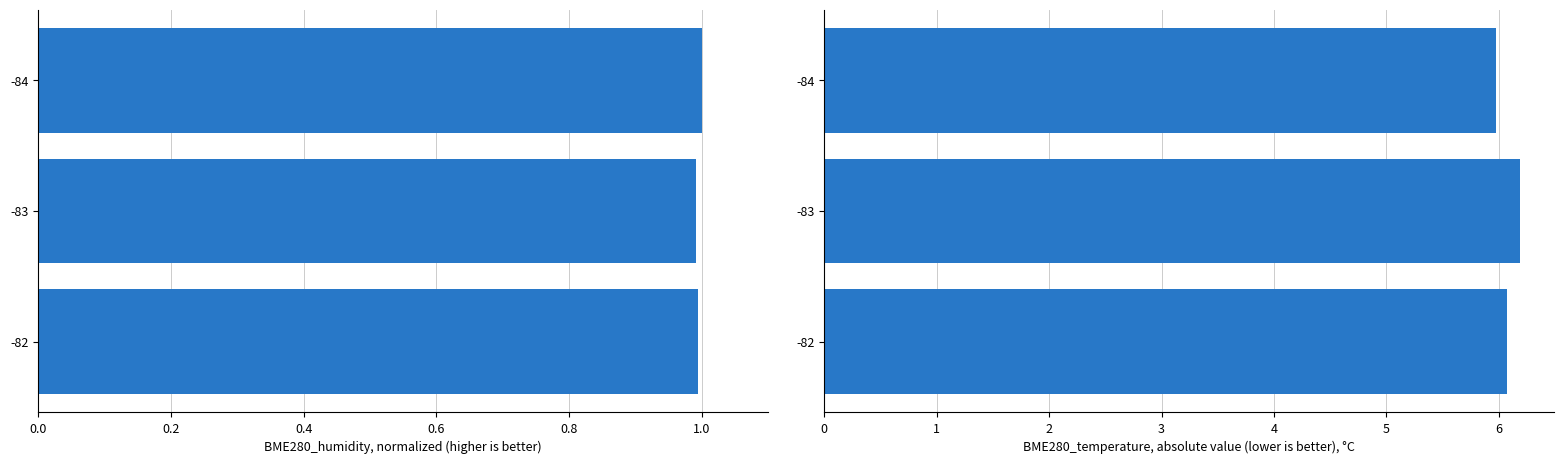

Is the value of BME280_humidity (normalized) at -84 greater than the value of BME280_temperature at -83?

No